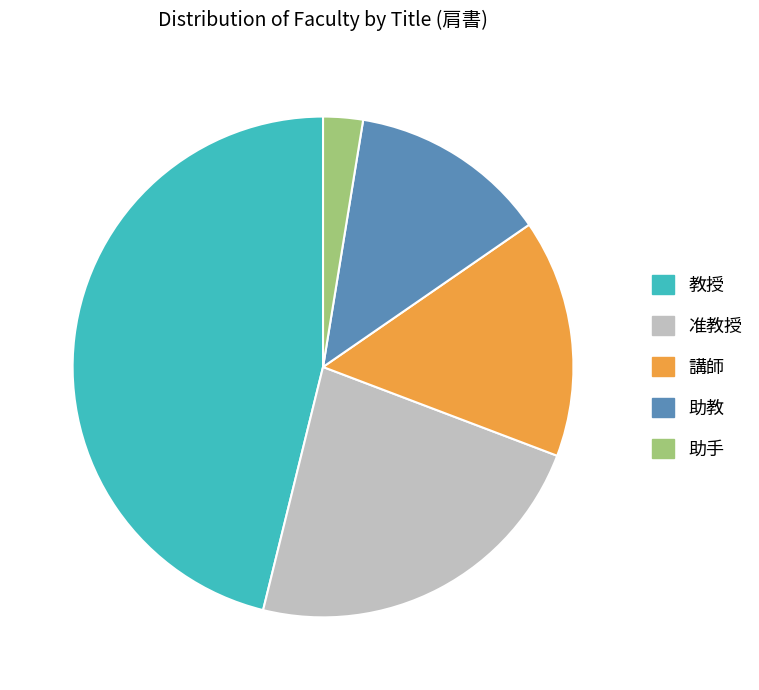

Count the number of slices in the pie.

5